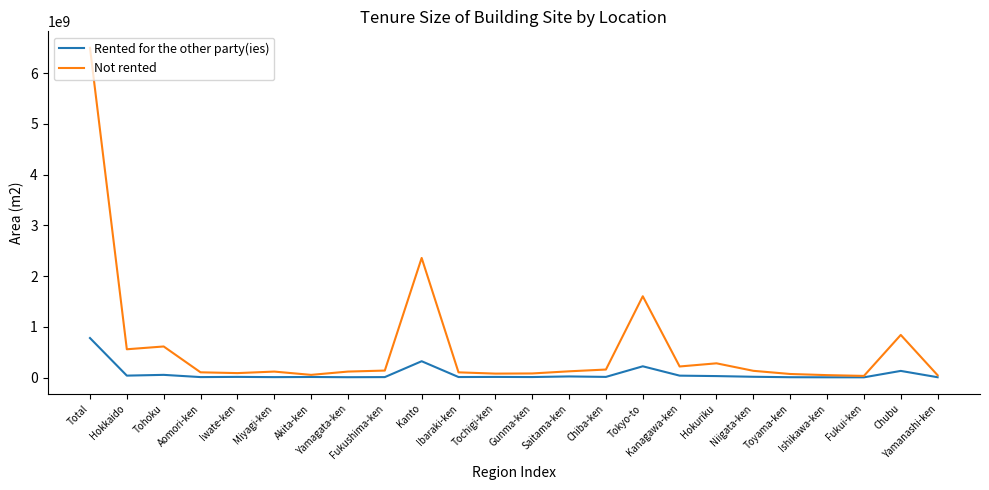

The Not rented series shows 1024644715 at Tohoku. True or false?

False